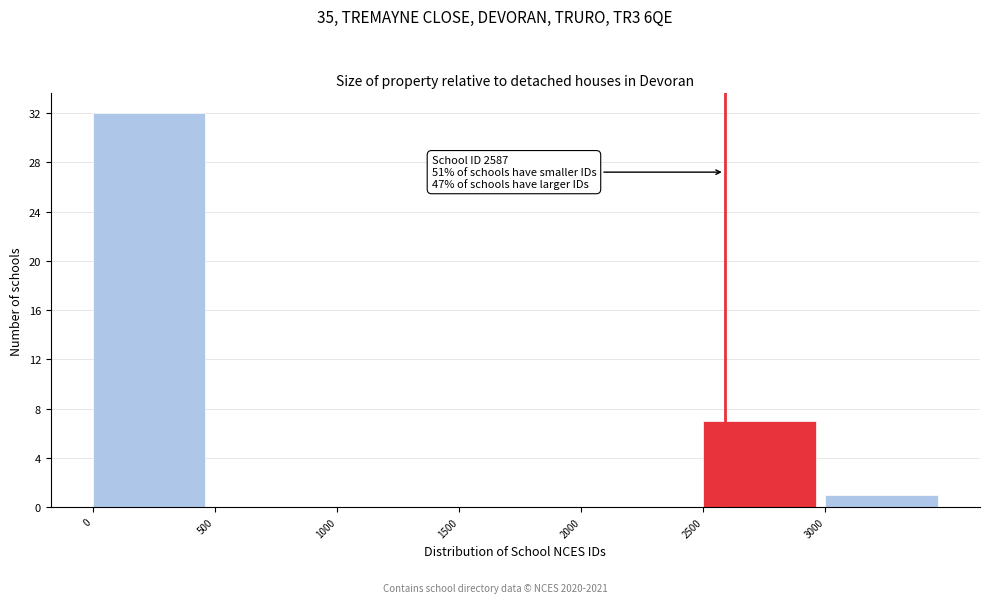

Over which range of the x-axis is the bar tallest?

0 to 500